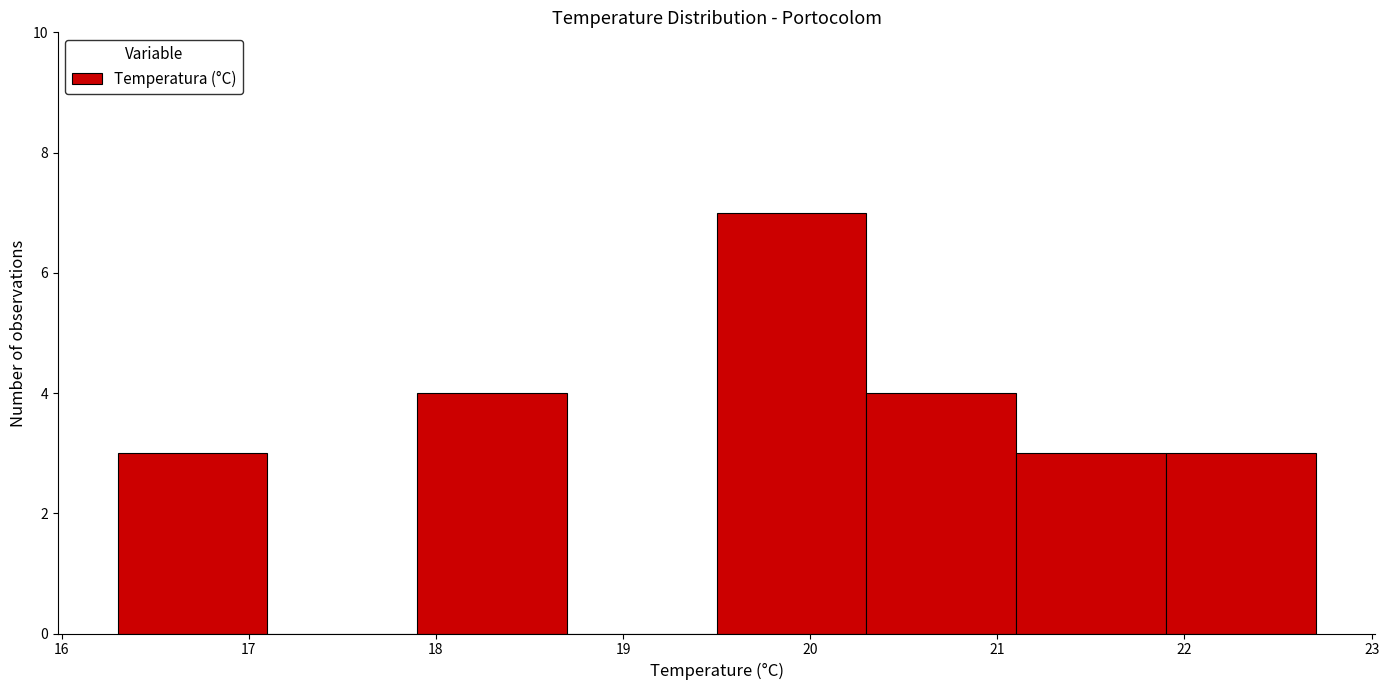

How tall is the bar that spans 21.9 to 22.7 on the x-axis? The values are not printed on the chart, so give them approximately, as read against the axis.

3